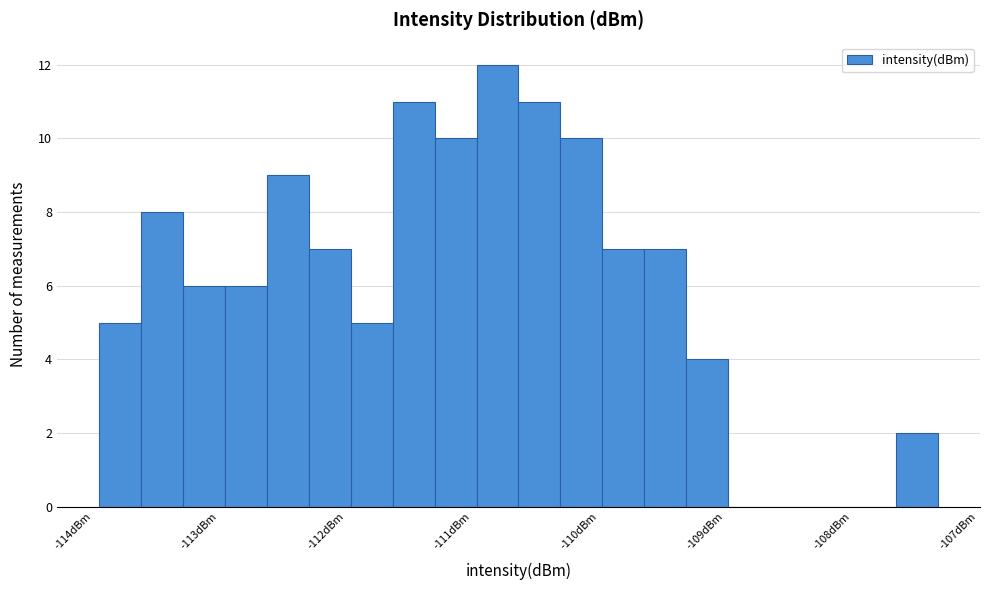

Read against the x-axis, roughly where is the centre of the tallest bar?

-110.8